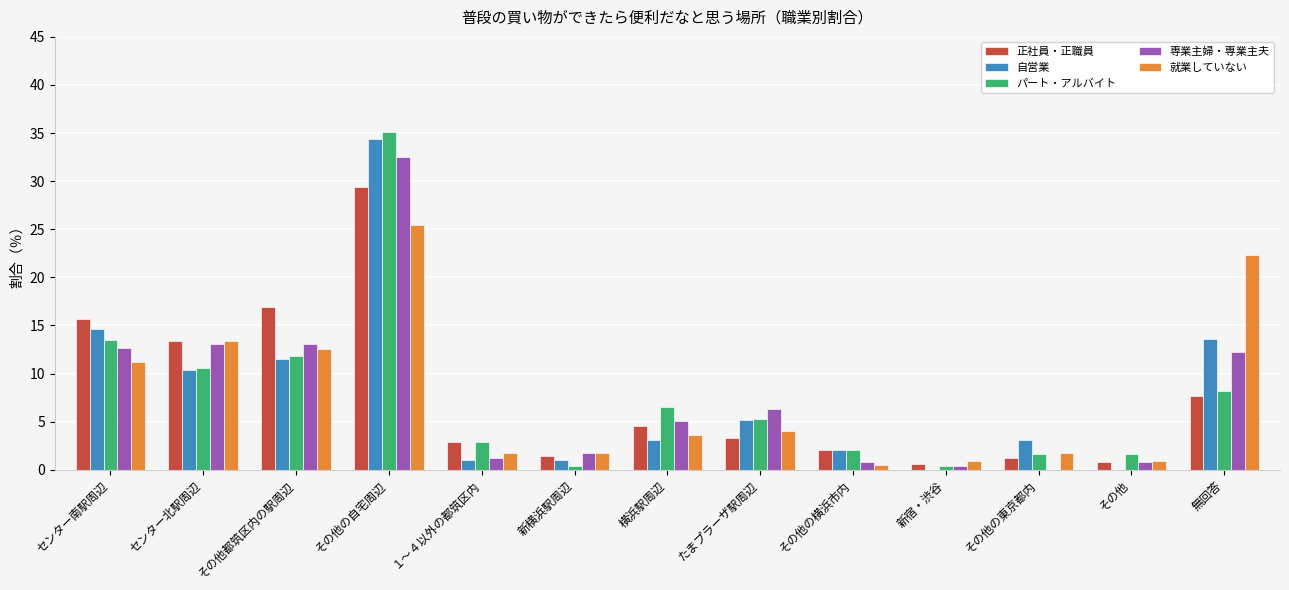

Are the bars horizontal?

No